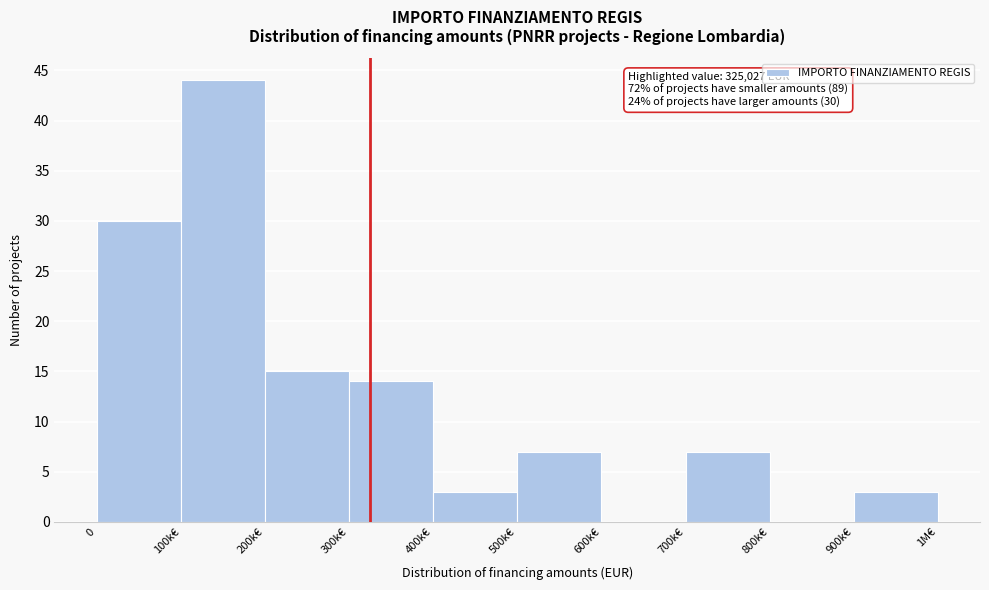

Reading right to left, list all the values displayed in this chart.

900k€=3	800k€=0	700k€=7	600k€=0	500k€=7	400k€=3	300k€=14	200k€=15	100k€=44	0=30